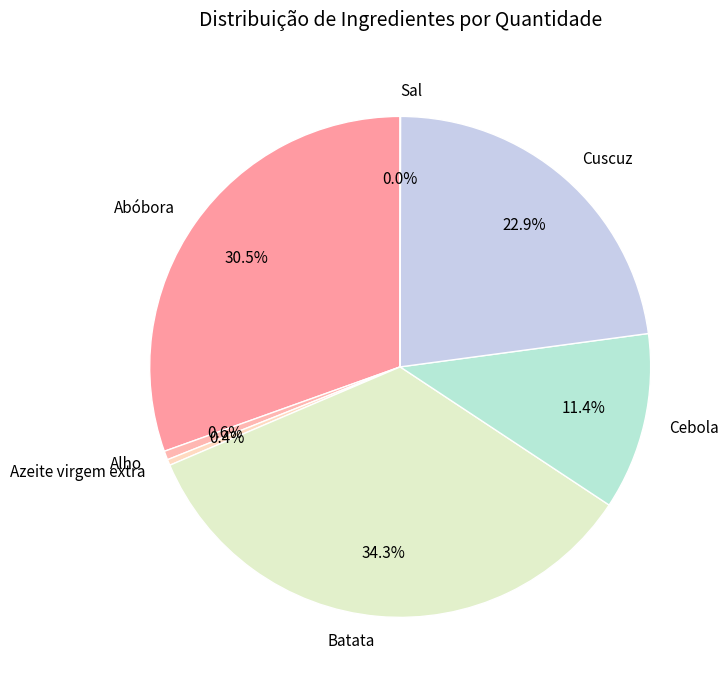

Is there a majority slice in this chart?

No